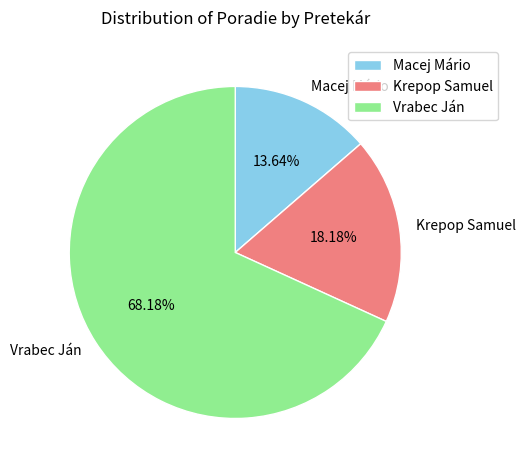

To the nearest percent, what is the difference between the Krepop Samuel and Macej Mário slice percentages?

5%